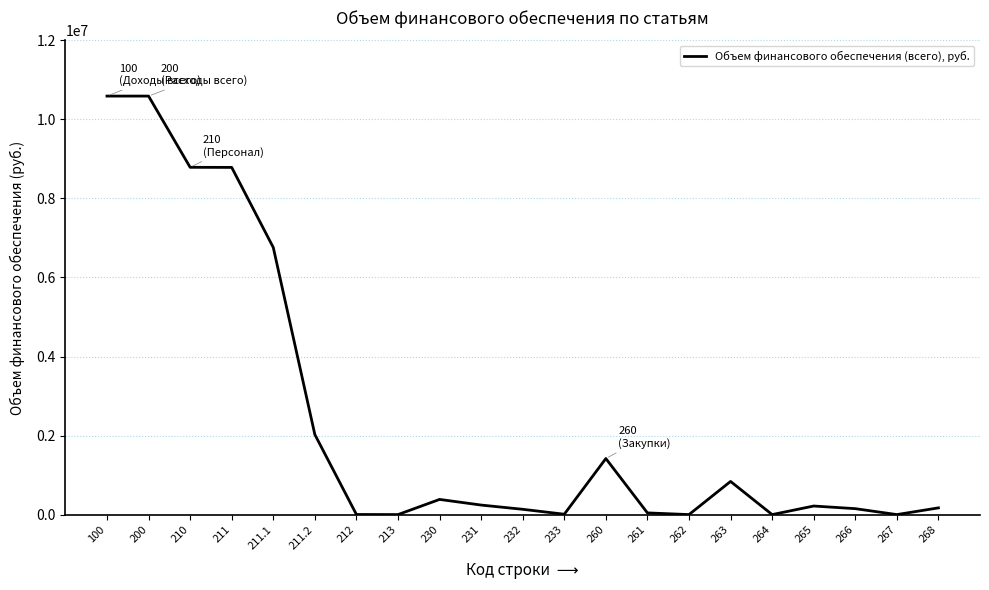

What is the maximum value shown in the chart?

10591000